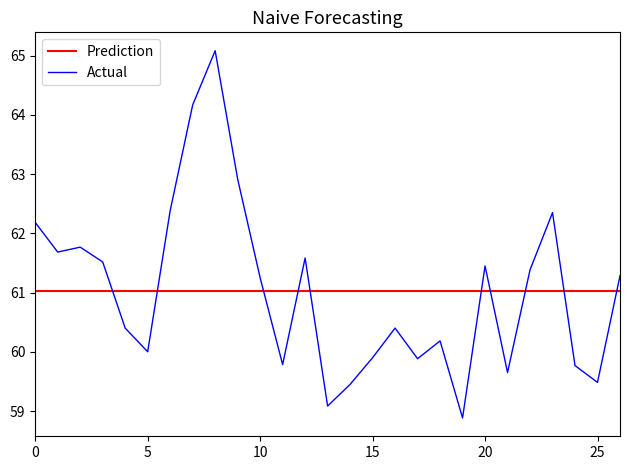

Is this an area chart (filled region under the line)?

No